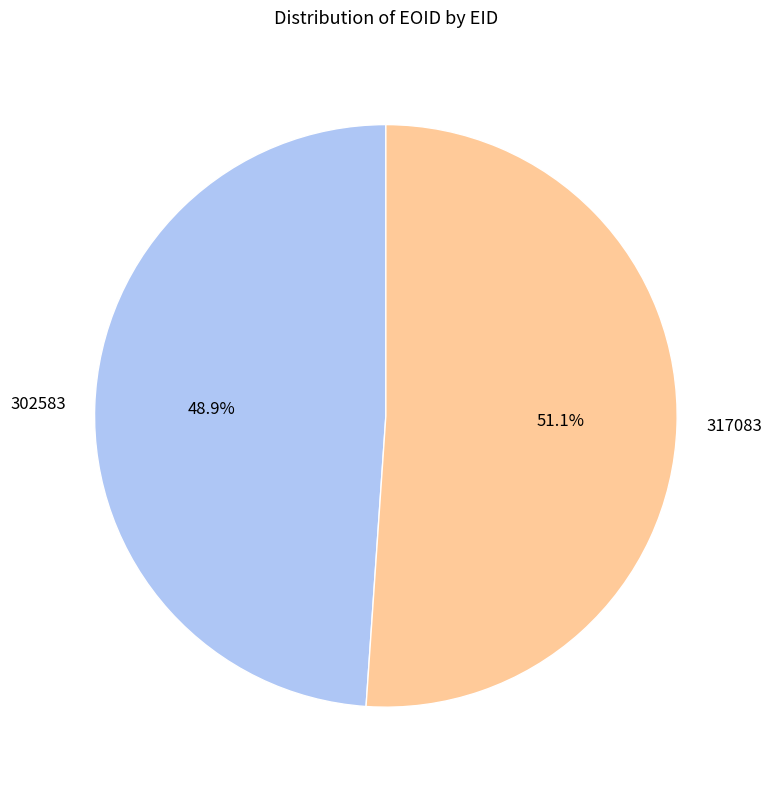

Rank the categories by value from highest to lowest.

317083, 302583